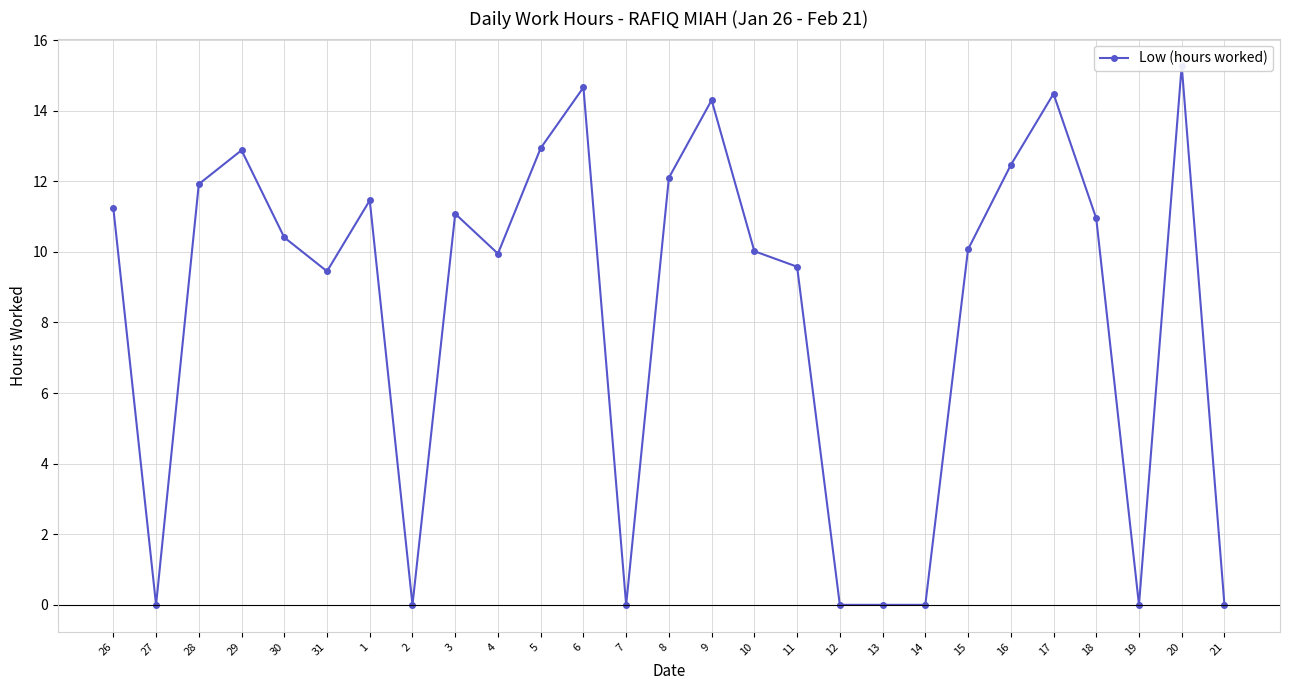

What position from the left is 5?

11